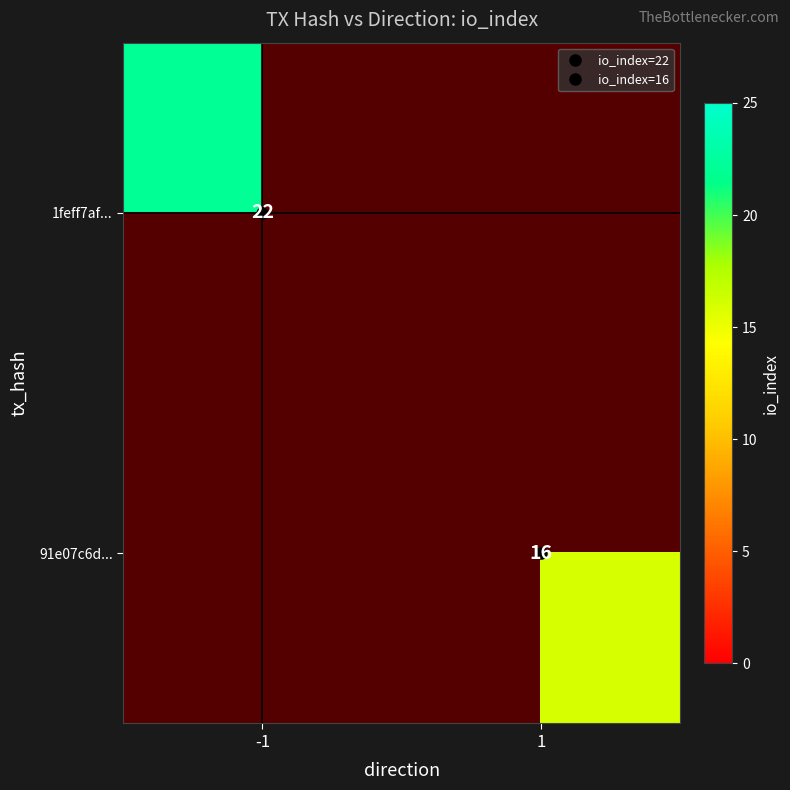

What is the greatest value displayed?

22.0